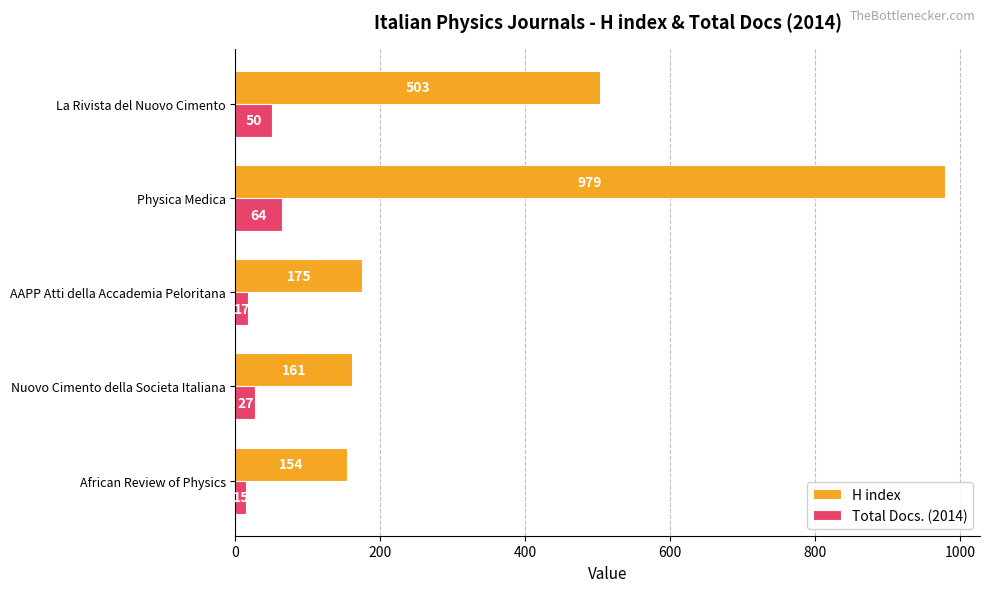

What are all the series names shown in the legend?

H index, Total Docs. (2014)